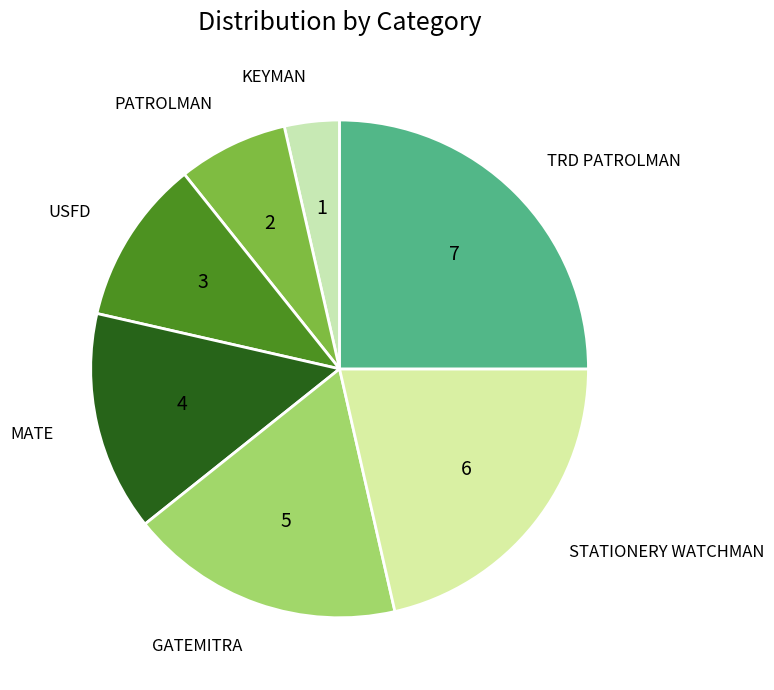

How many slices are in this pie chart?

7